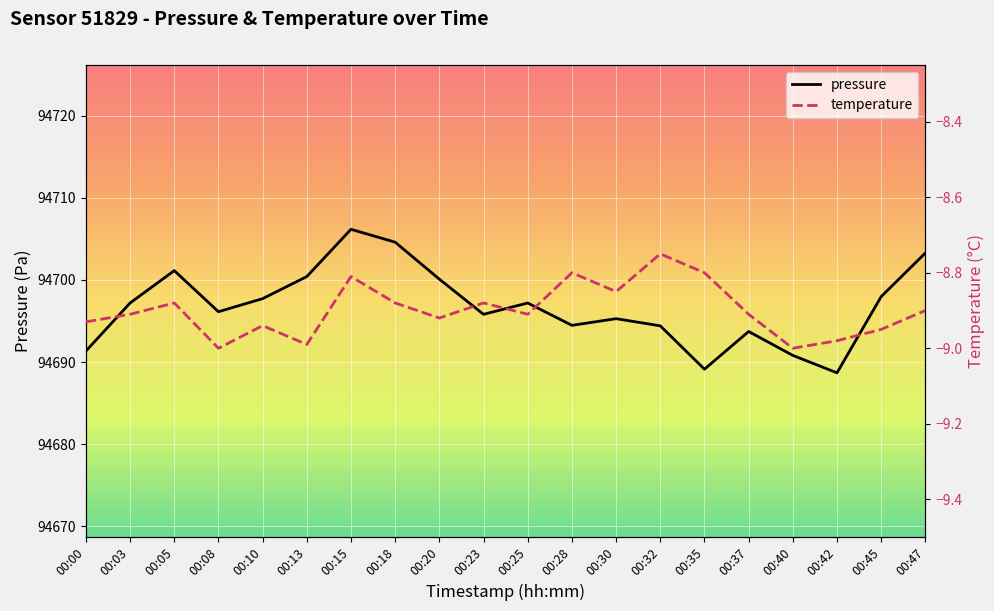

Which series has the largest range (max minus min)?

pressure